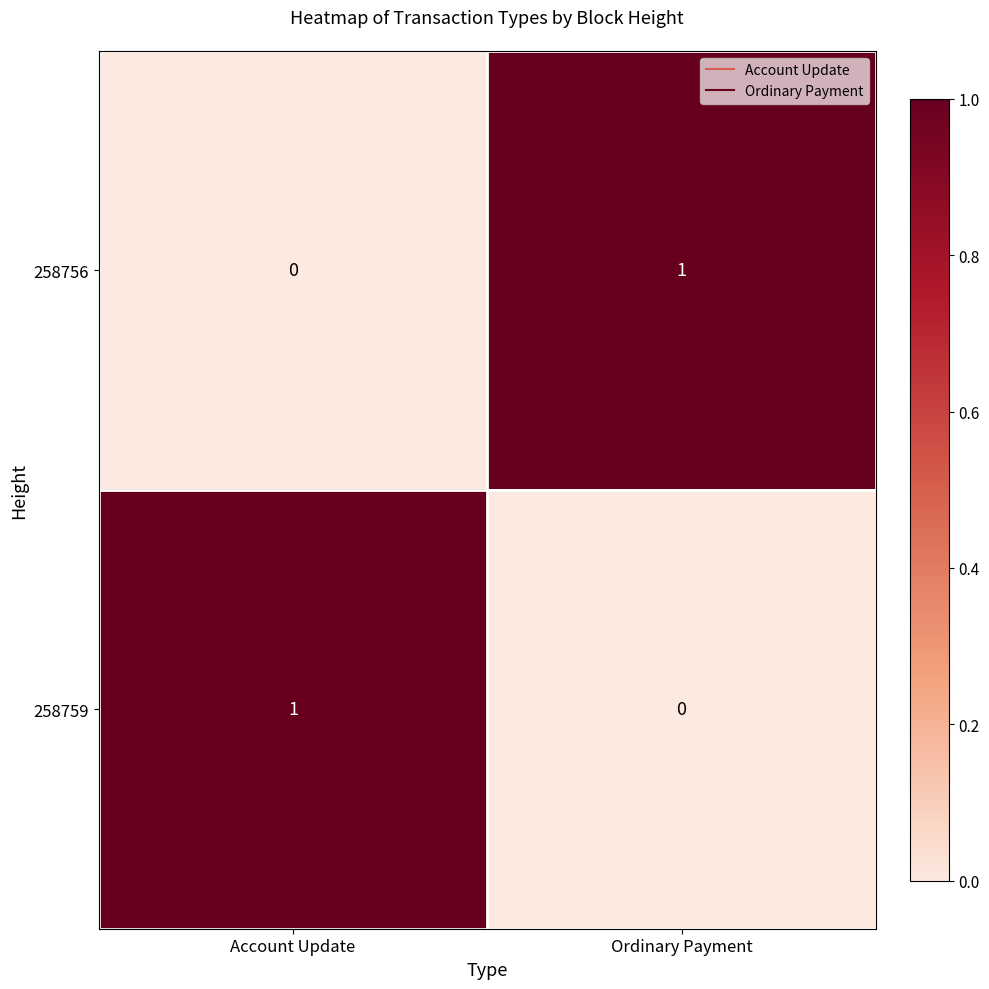

Reading left to right, what are all the values shown in this chart?

258756: Account Update=0	Ordinary Payment=1
258759: Account Update=1	Ordinary Payment=0